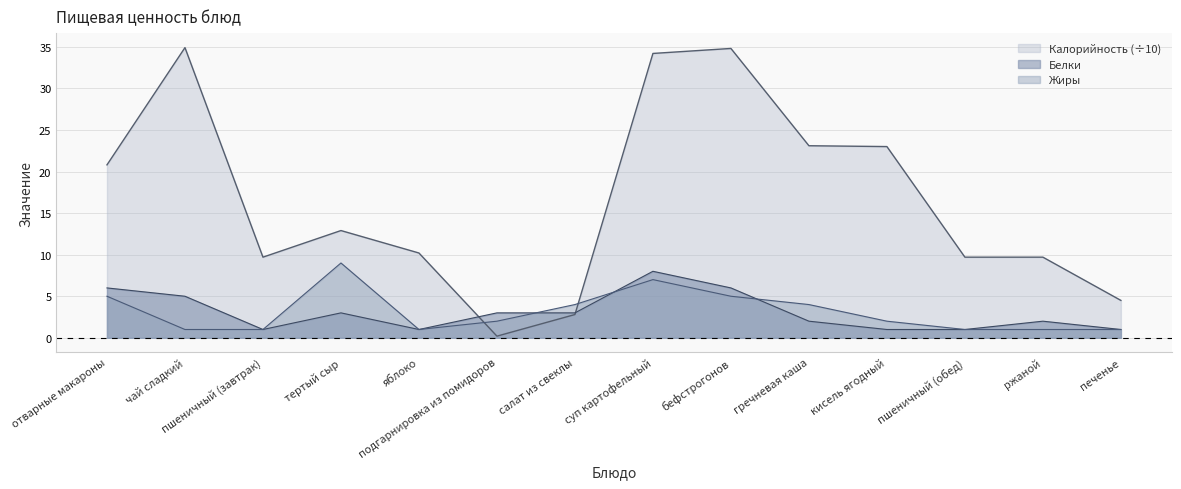

Reading left to right, transcribe all the data shown in this chart.

Калорийность: отварные макароны=20.8	чай сладкий=34.9	пшеничный (завтрак)=9.7	тертый сыр=12.9	яблоко=10.2	подгарнировка из помидоров=0.2	салат из свеклы=2.8	суп картофельный=34.2	бефстрогонов=34.8	гречневая каша=23.1	кисель ягодный=23.0	пшеничный (обед)=9.7	ржаной=9.7	печенье=4.5
Белки: отварные макароны=6.0	чай сладкий=5.0	пшеничный (завтрак)=1.0	тертый сыр=3.0	яблоко=1.0	подгарнировка из помидоров=3.0	салат из свеклы=3.0	суп картофельный=8.0	бефстрогонов=6.0	гречневая каша=2.0	кисель ягодный=1.0	пшеничный (обед)=1.0	ржаной=2.0	печенье=1.0
Жиры: отварные макароны=5.0	чай сладкий=1.0	пшеничный (завтрак)=1.0	тертый сыр=9.0	яблоко=1.0	подгарнировка из помидоров=2.0	салат из свеклы=4.0	суп картофельный=7.0	бефстрогонов=5.0	гречневая каша=4.0	кисель ягодный=2.0	пшеничный (обед)=1.0	ржаной=1.0	печенье=1.0